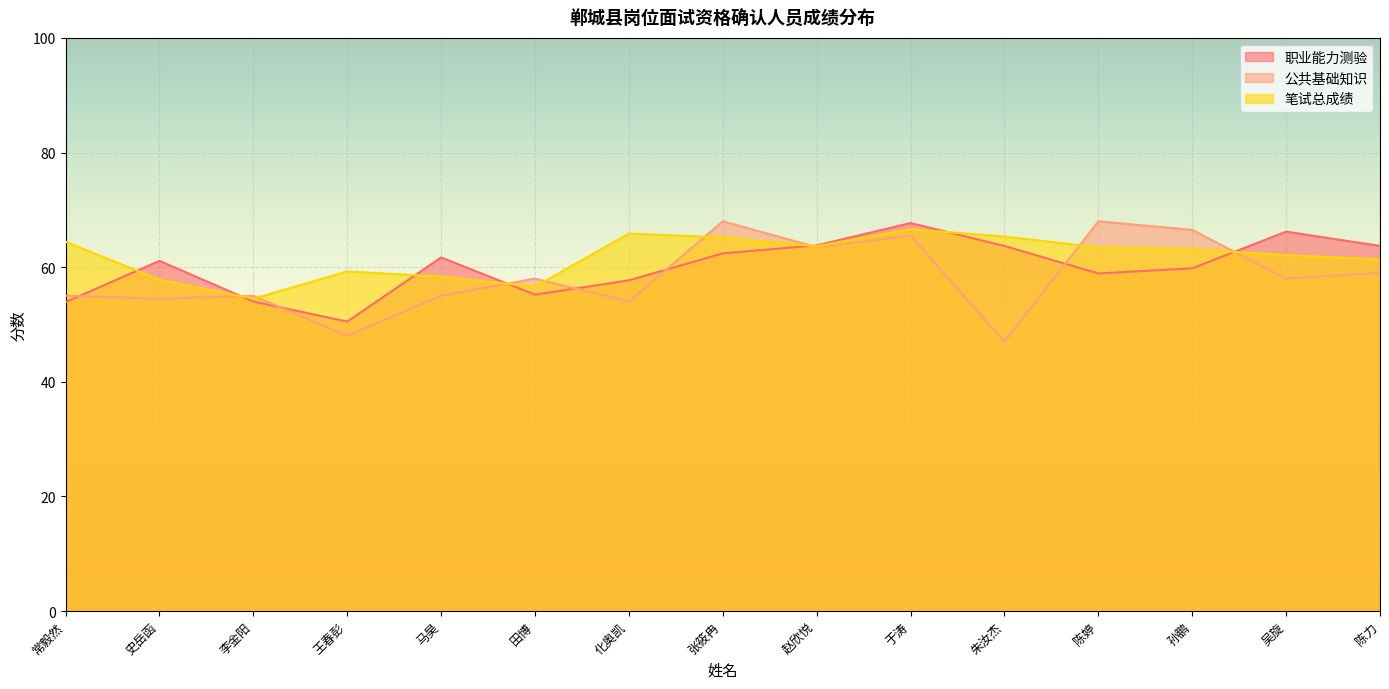

In 公共基础知识, how many points are lower than both neighbors (excluding endpoints)?

6